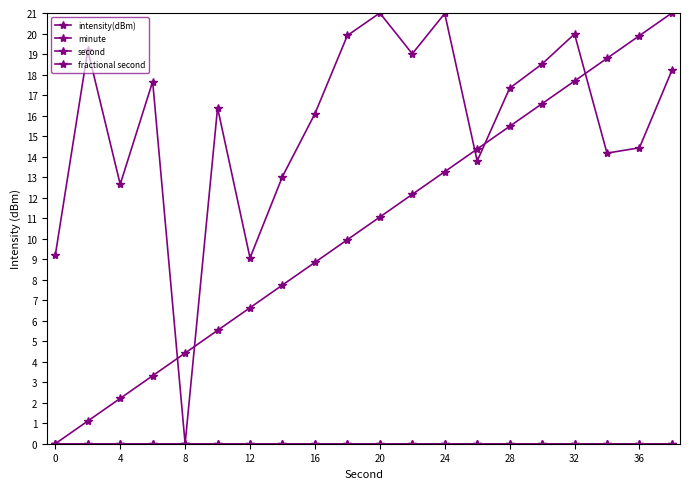

Does the chart have visible grid lines?

No